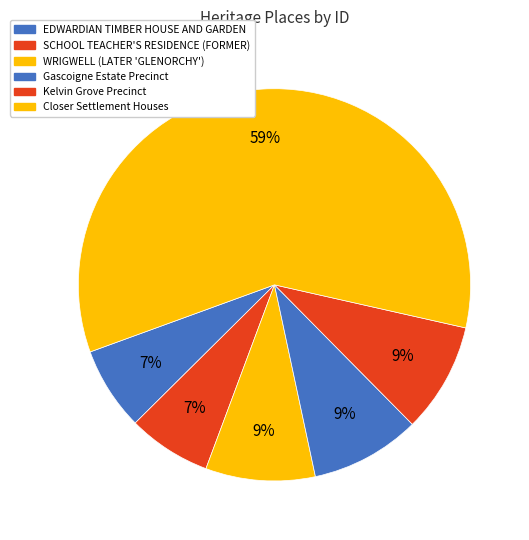

Is the sum of Kelvin Grove Precinct and Gascoigne Estate Precinct greater than half?

No